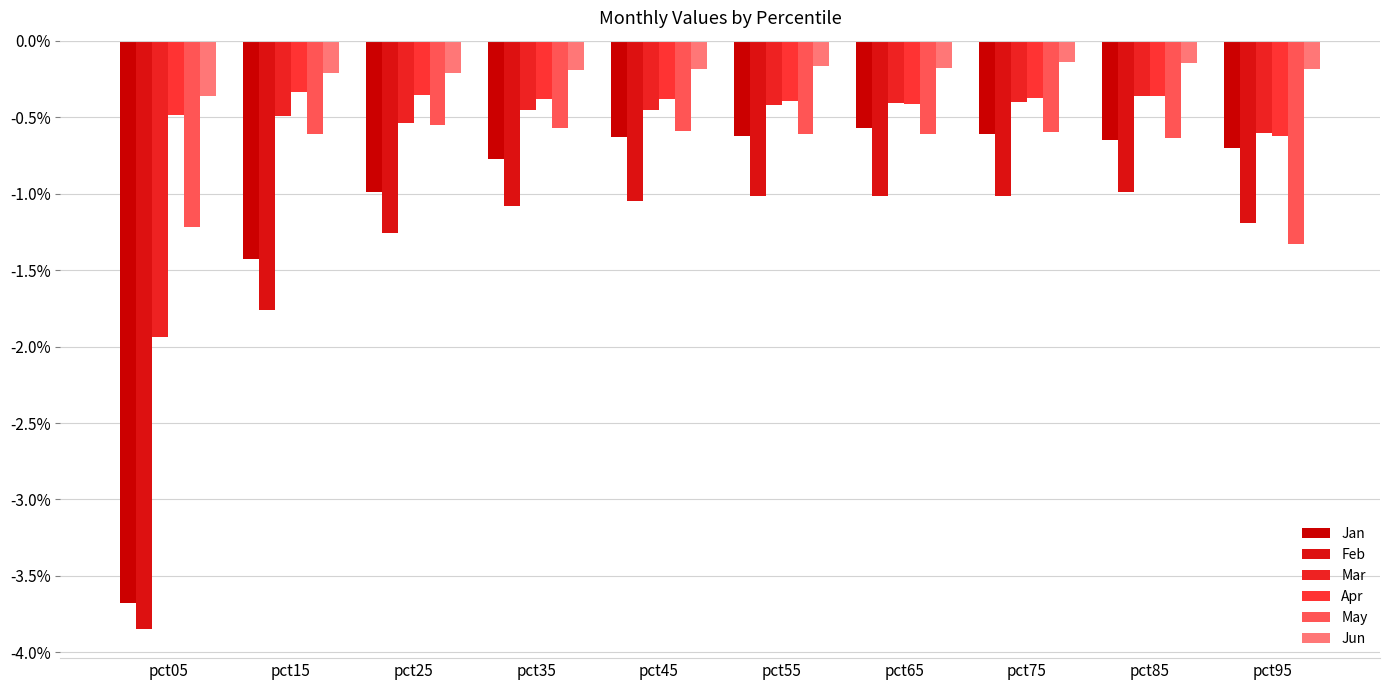

What are all the series names shown in the legend?

Jan, Feb, Mar, Apr, May, Jun